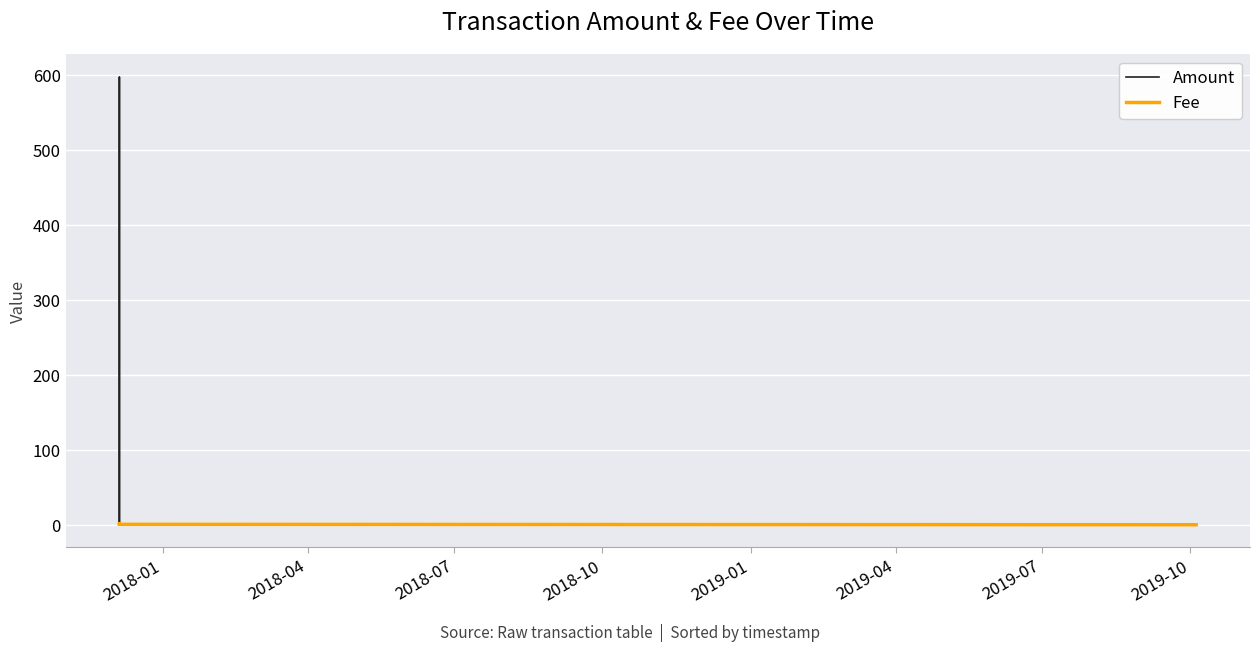

What is the maximum value shown in the chart?

598.0